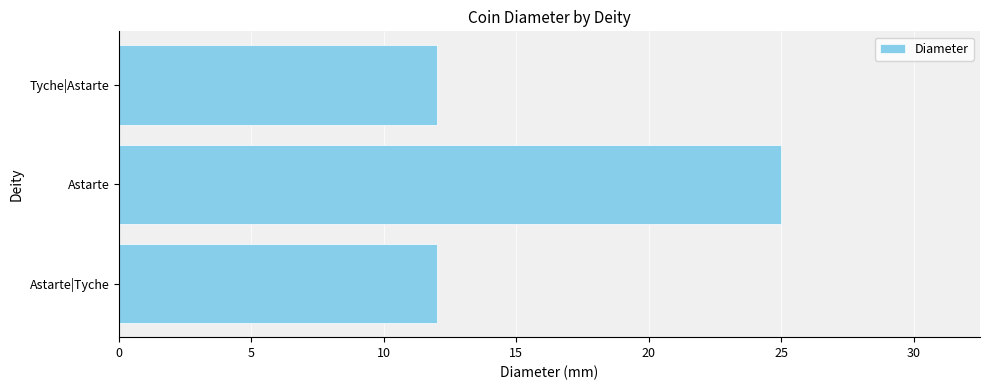

At which category does the chart reach its peak across all series?

Astarte